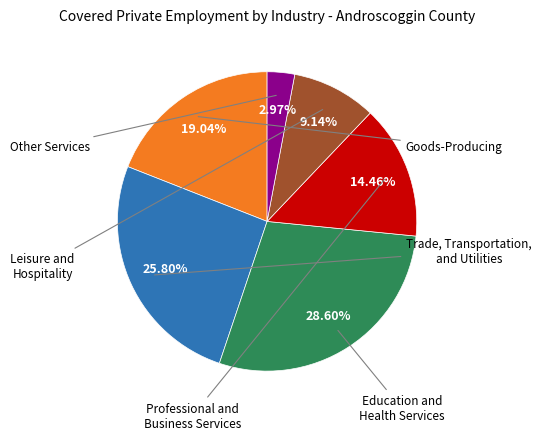

Does any single category account for the majority?

No